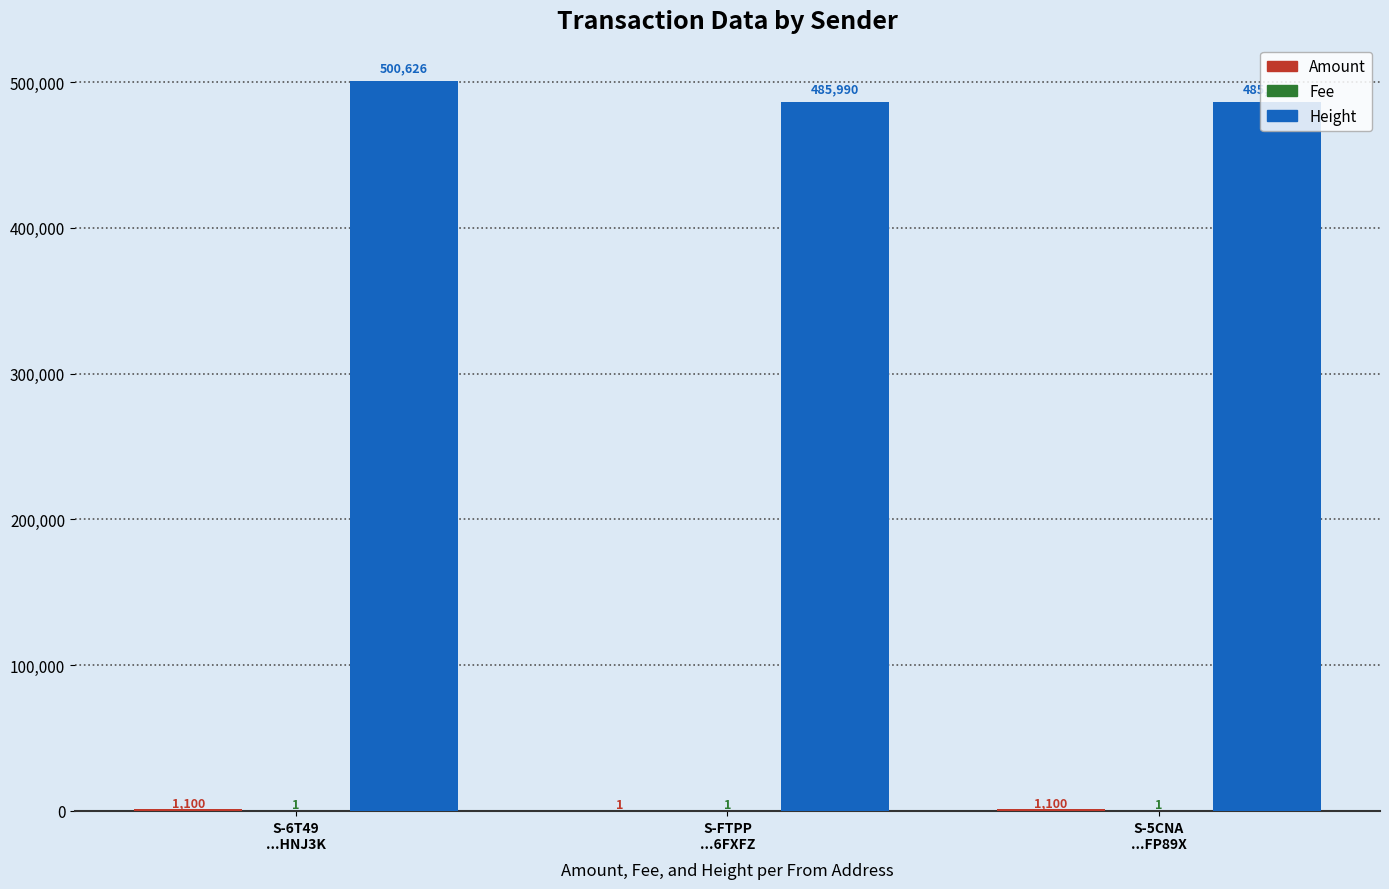

How many values in the Height series exceed 485990?

1